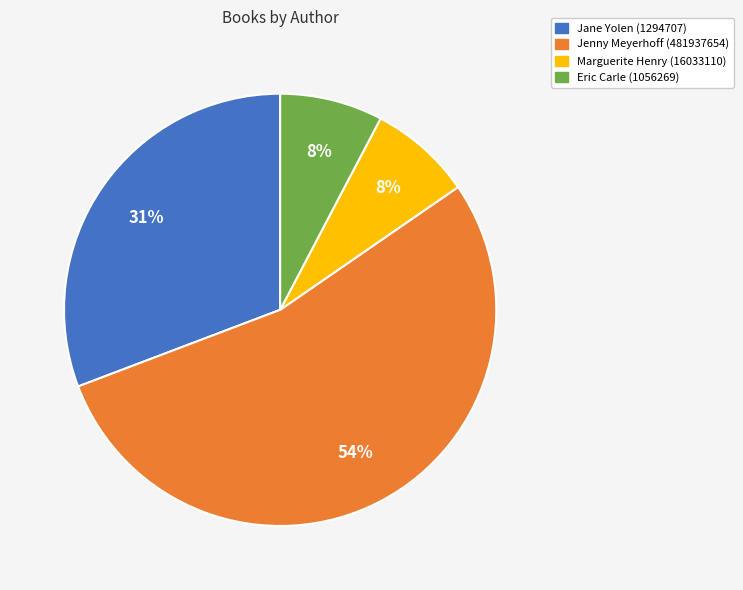

To the nearest percent, what portion does Marguerite Henry (16033110) represent?

8%